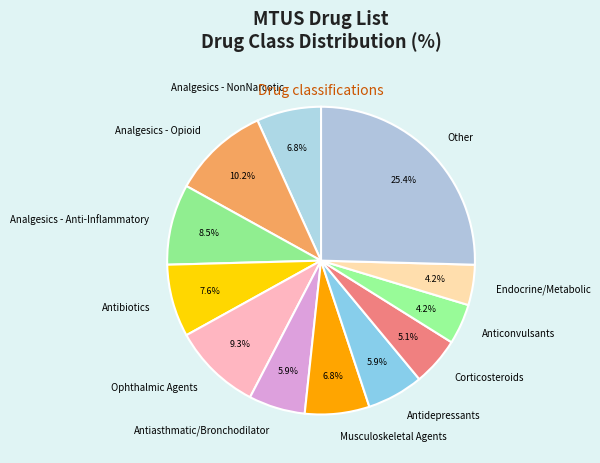

Do Antidepressants and Other together represent more than half of the pie?

No